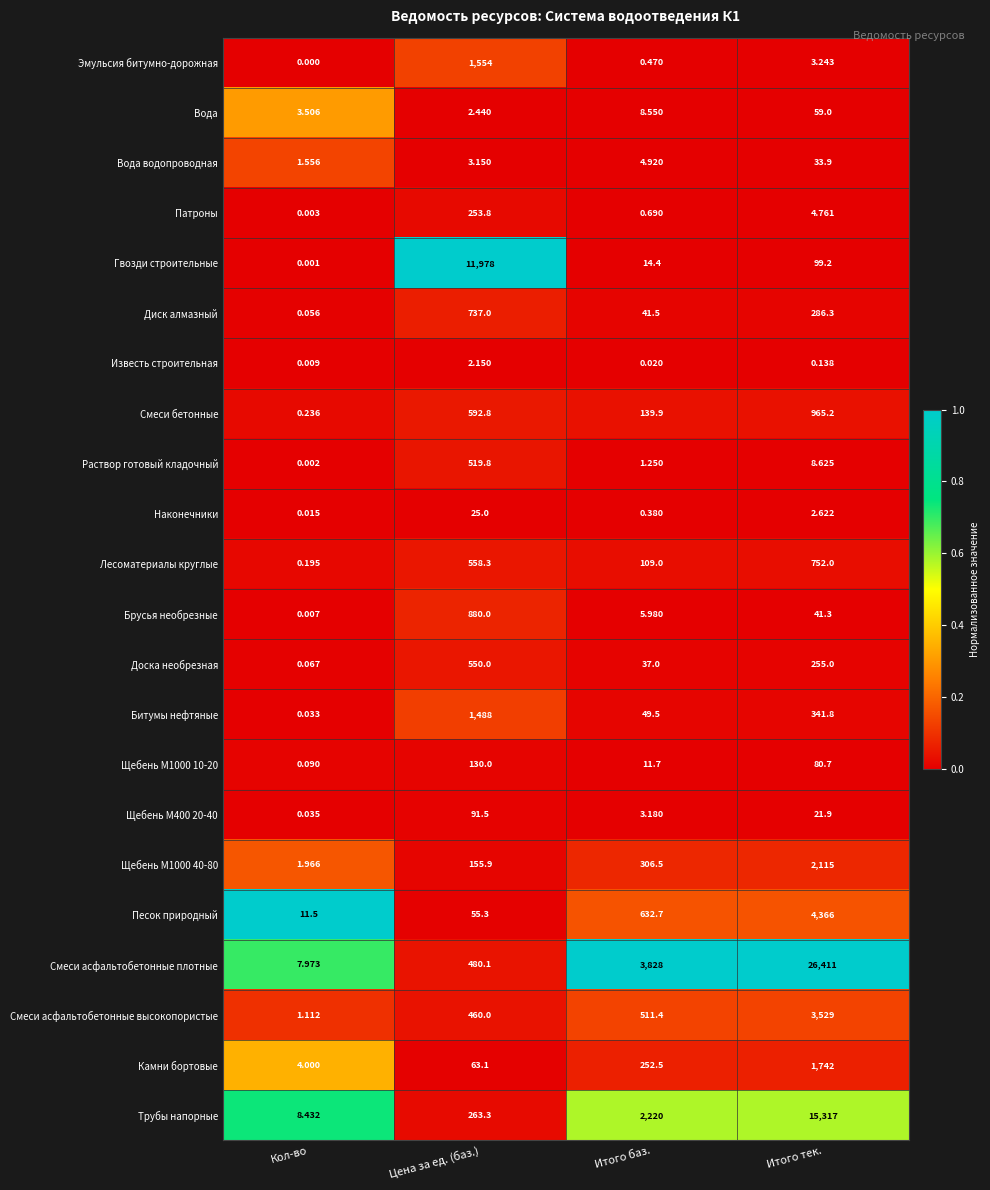

At which category is the sum across all series the highest?

Итого тек.